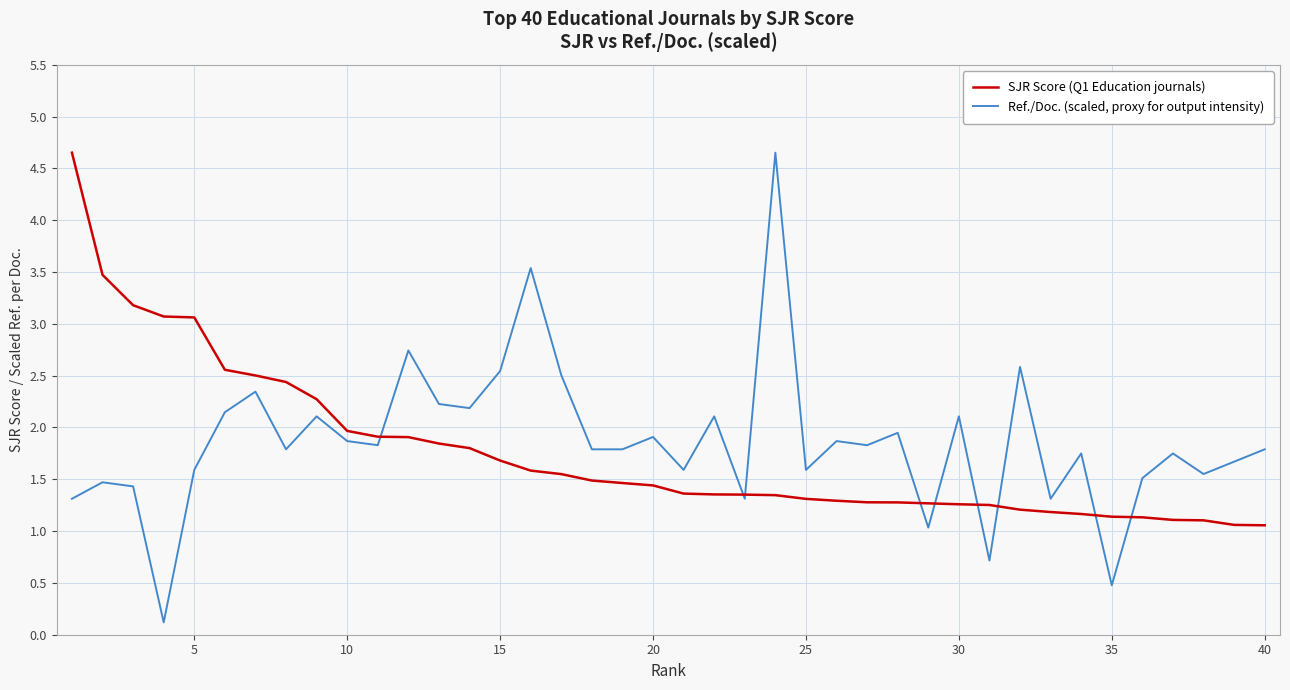

What is the lowest value of the SJR Score (Q1 Education journals) series?

1.1